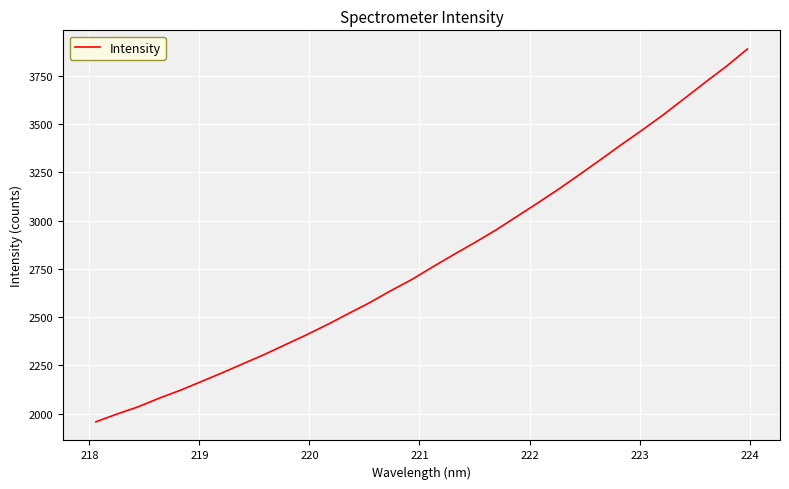

What is the minimum value shown in the chart?

1958.3